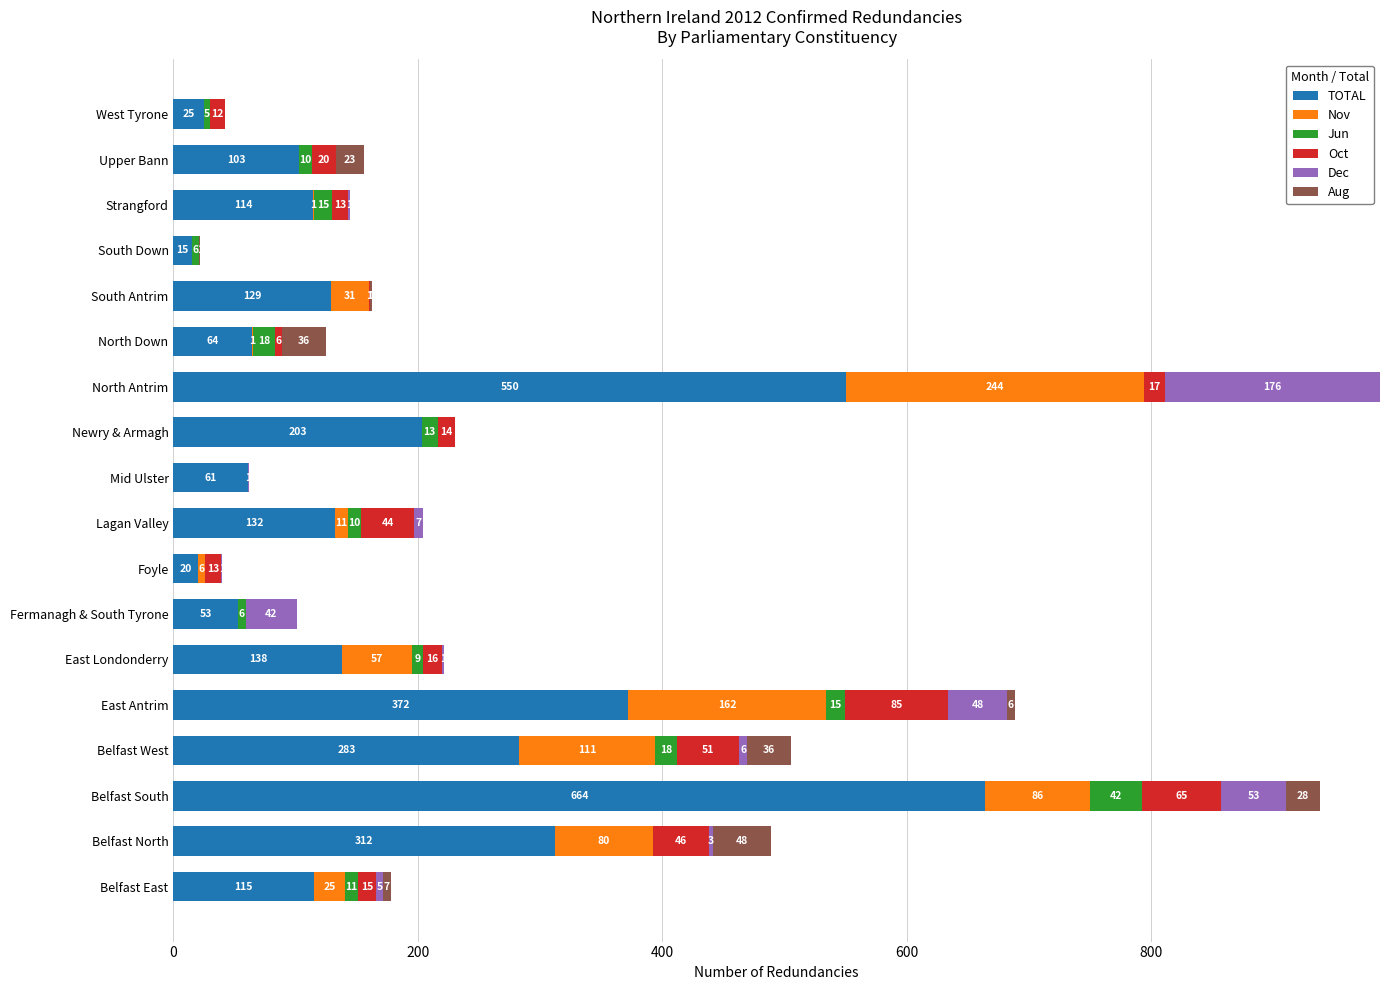

What is the total value across all series at North Antrim?

987